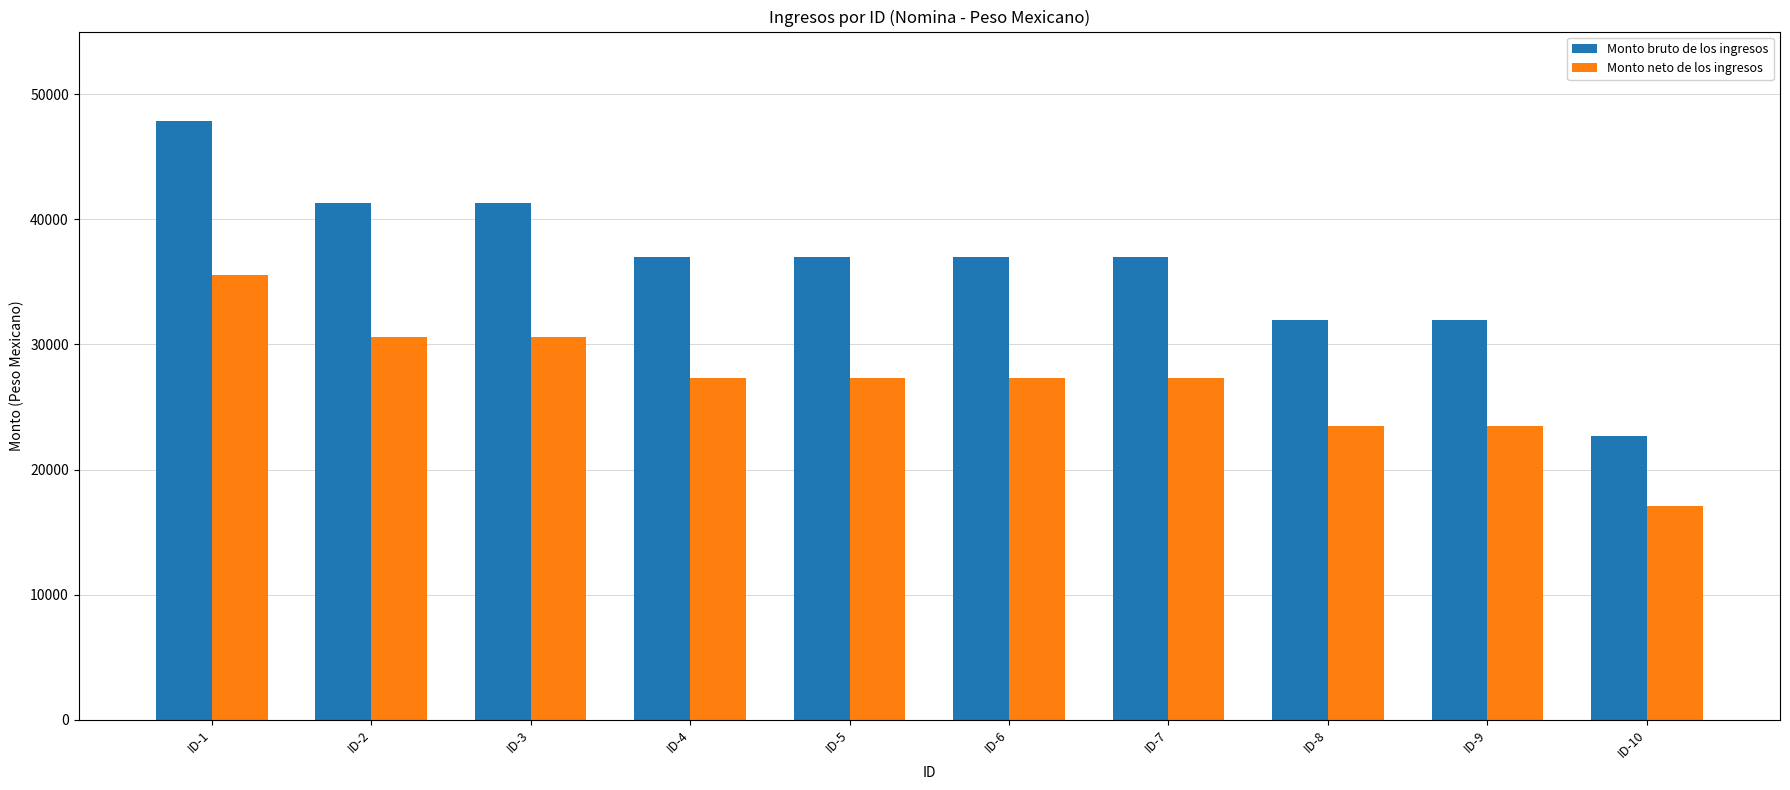

True or false: Monto neto de los ingresos has a value of 30600.0 at ID-3.

True